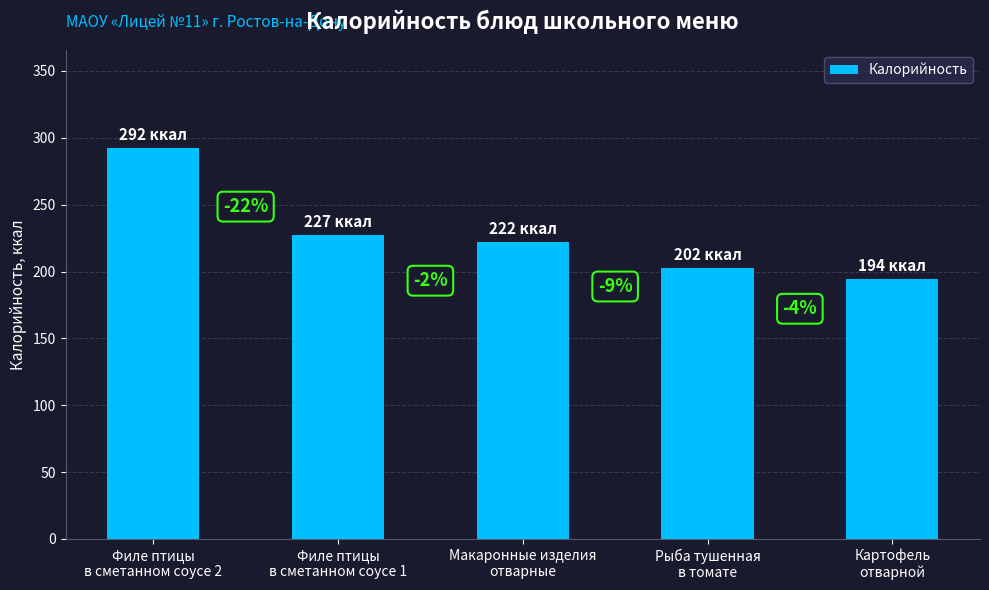

How many bars are there in total?

5